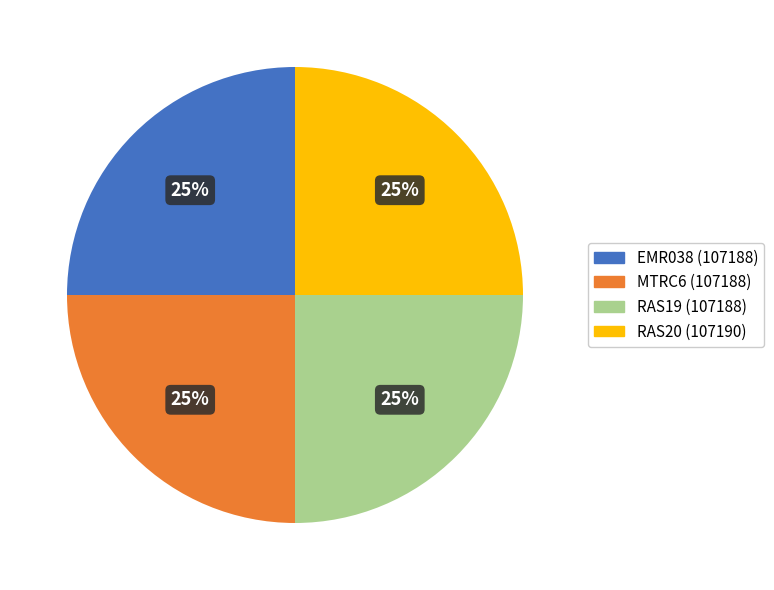

Is there any slice that represents more than half of the pie?

No